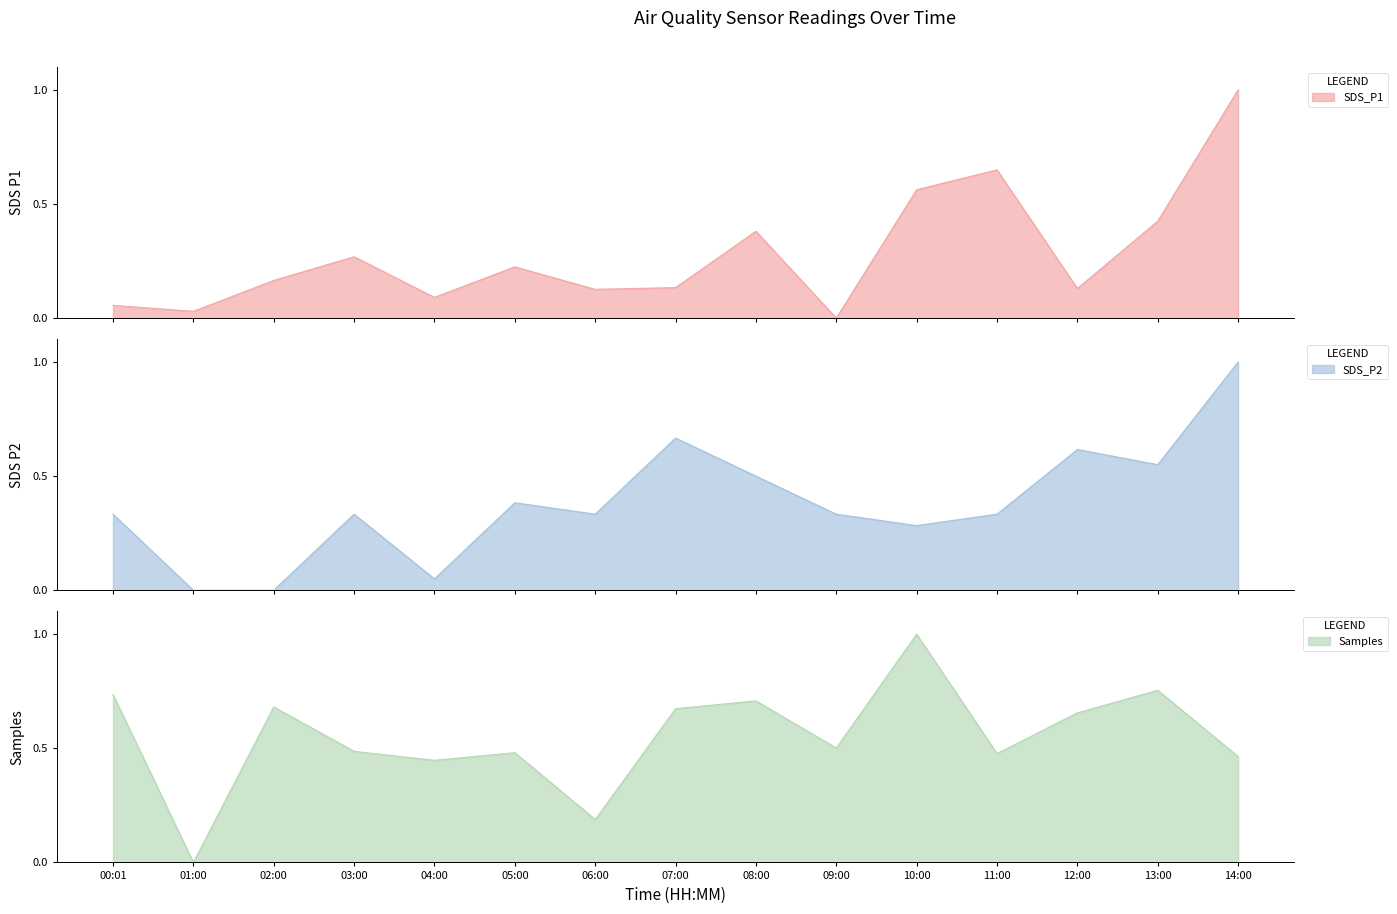

Which series ends up on top after the final intersection of SDS_P2 and SDS_P1?

SDS_P2